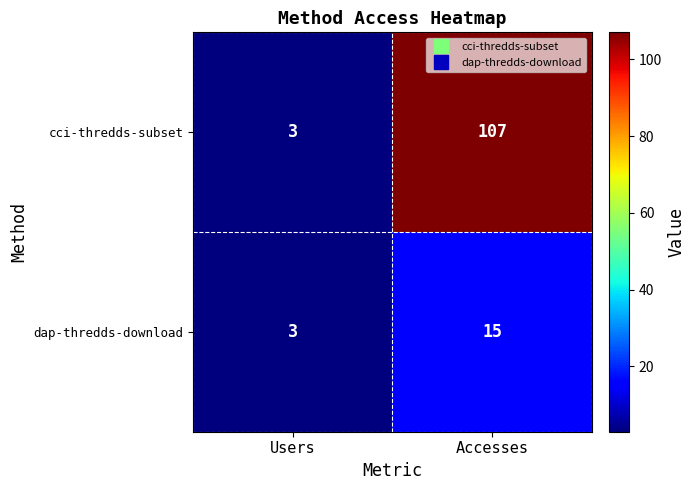

What is the sum of all cci-thredds-subset values?

110